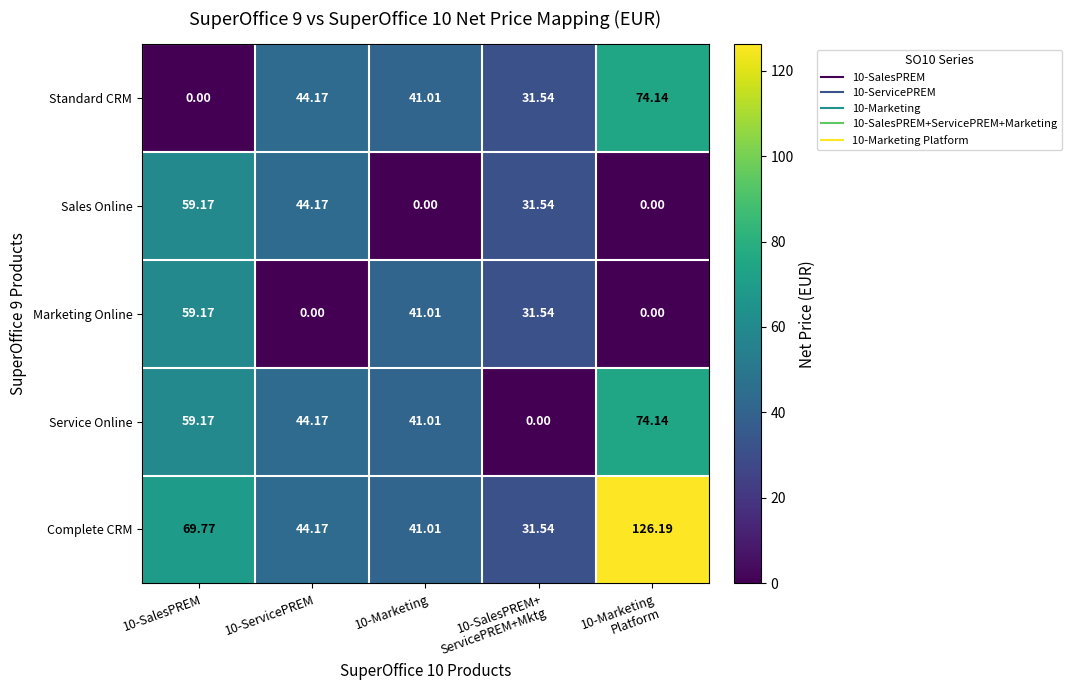

How many distinct data groups are displayed?

5